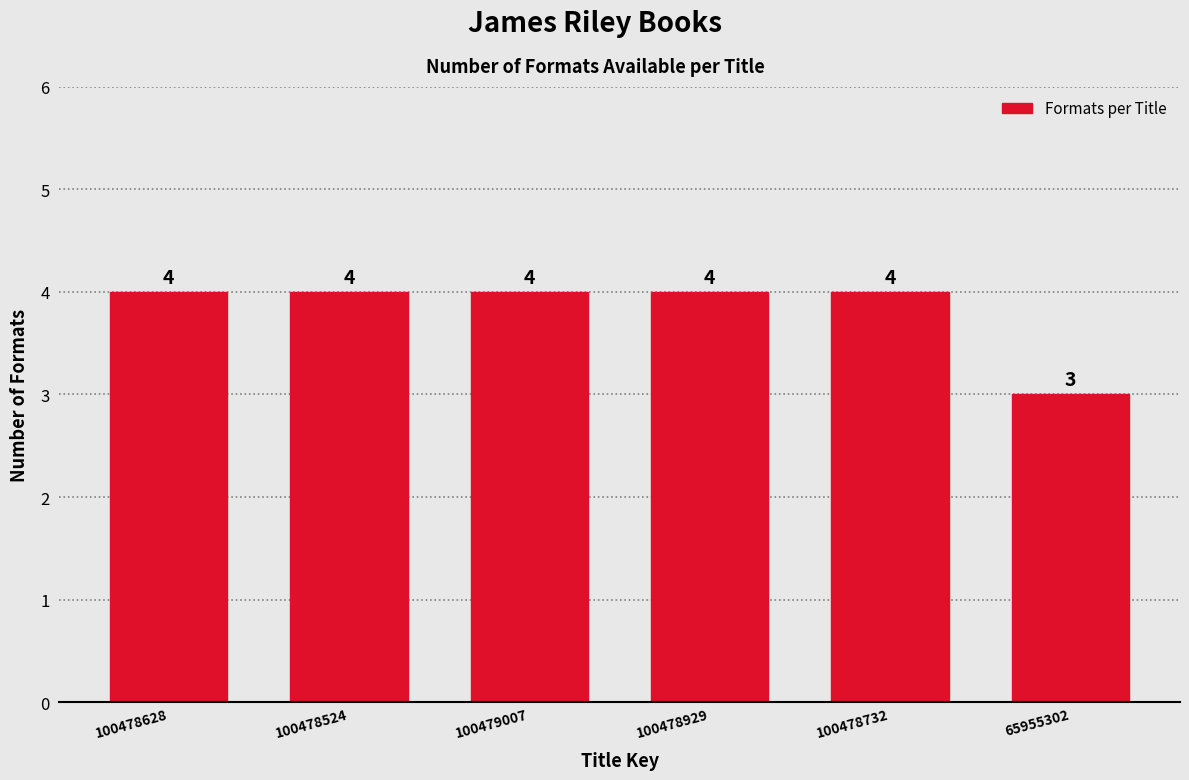

Reading right to left, what are all the values shown in this chart?

3	4	4	4	4	4